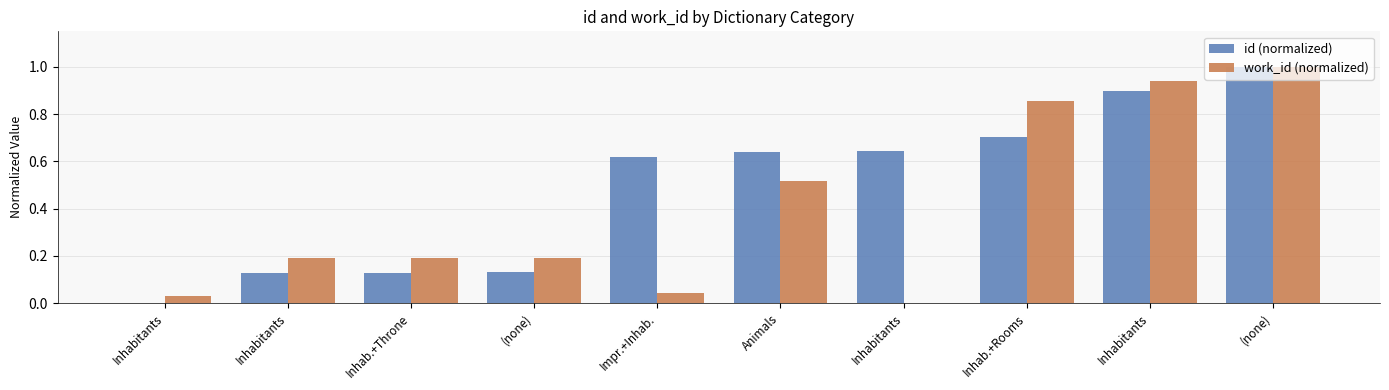

Are the bars horizontal?

No